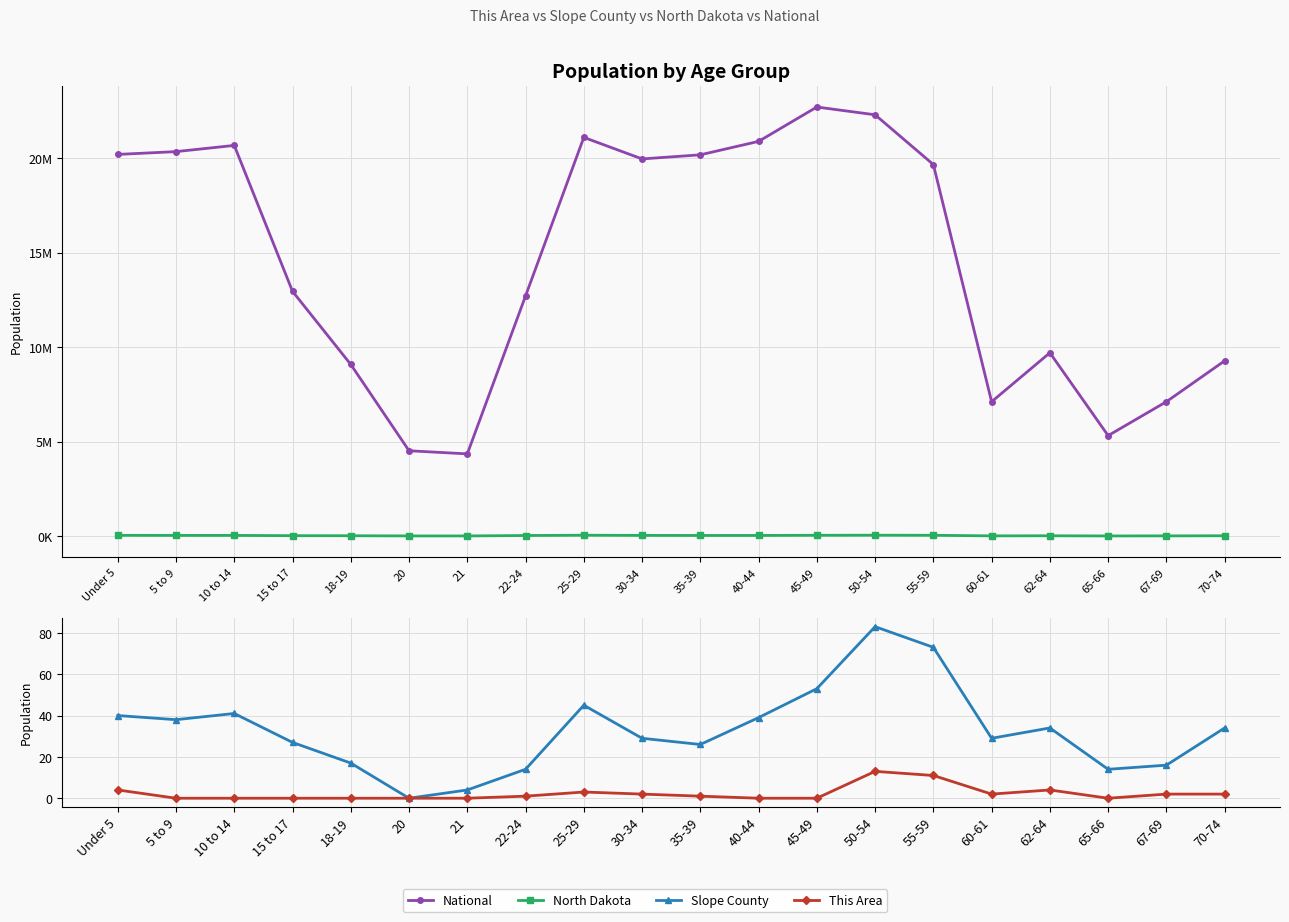

True or false: This Area and National cross at least once.

False